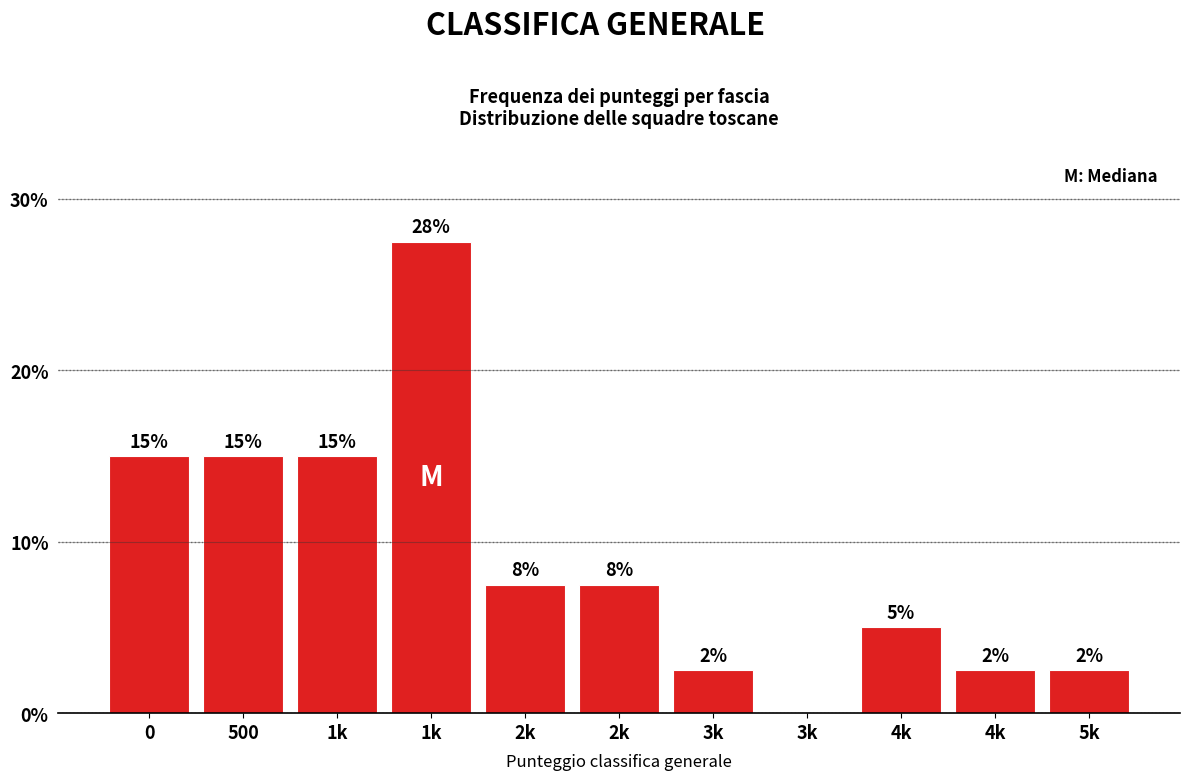

Are the bars horizontal?

No